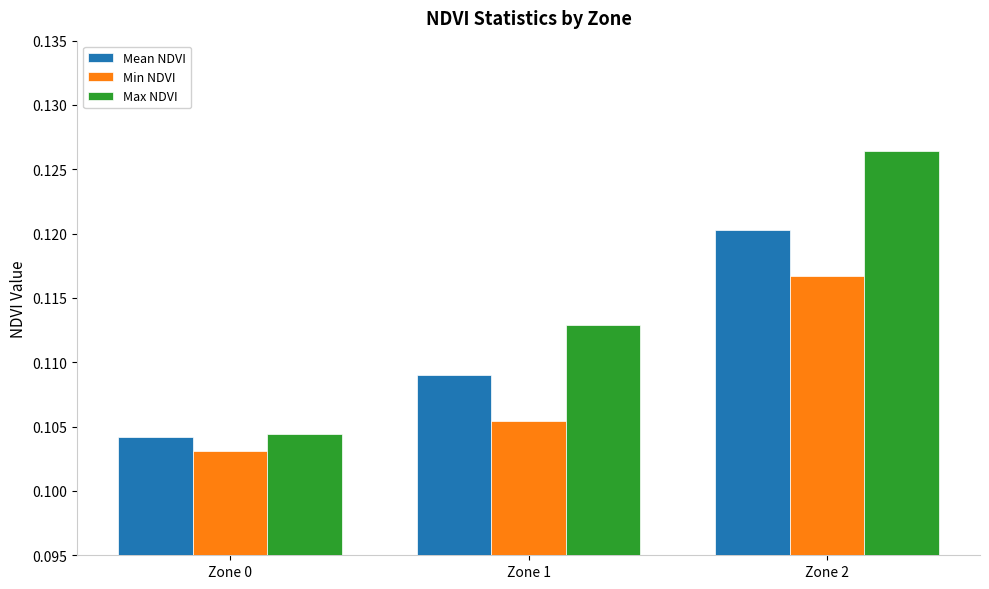

True or false: Max NDVI has a value of 0.2 at Zone 2.

False